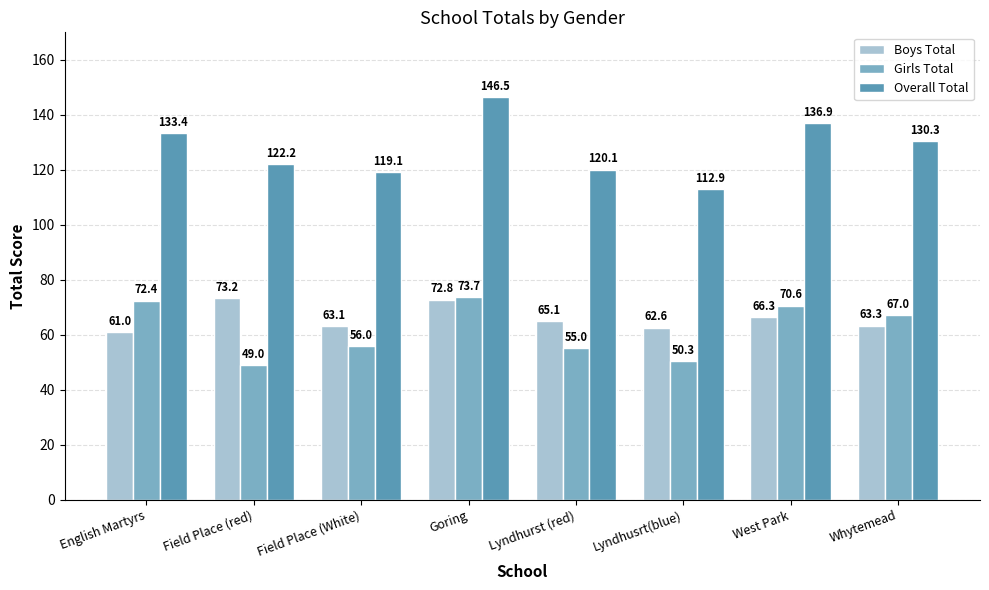

What is the label of the 4th bar from the left?

Goring